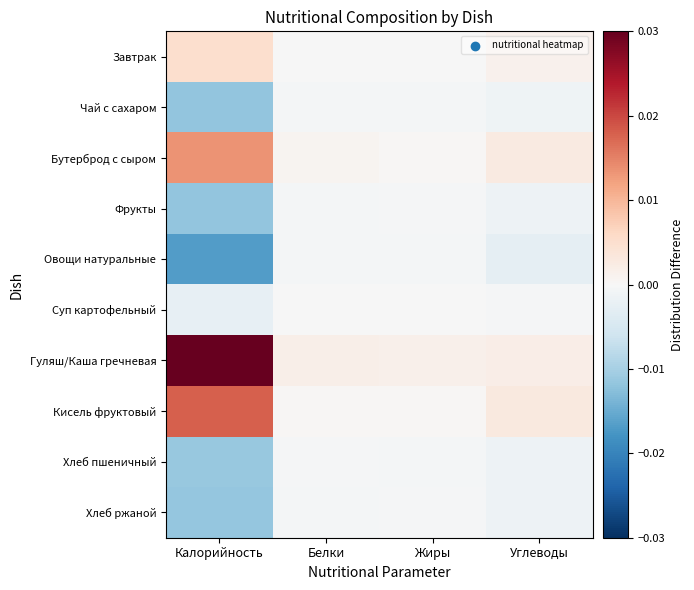

How many series are shown in this chart?

10